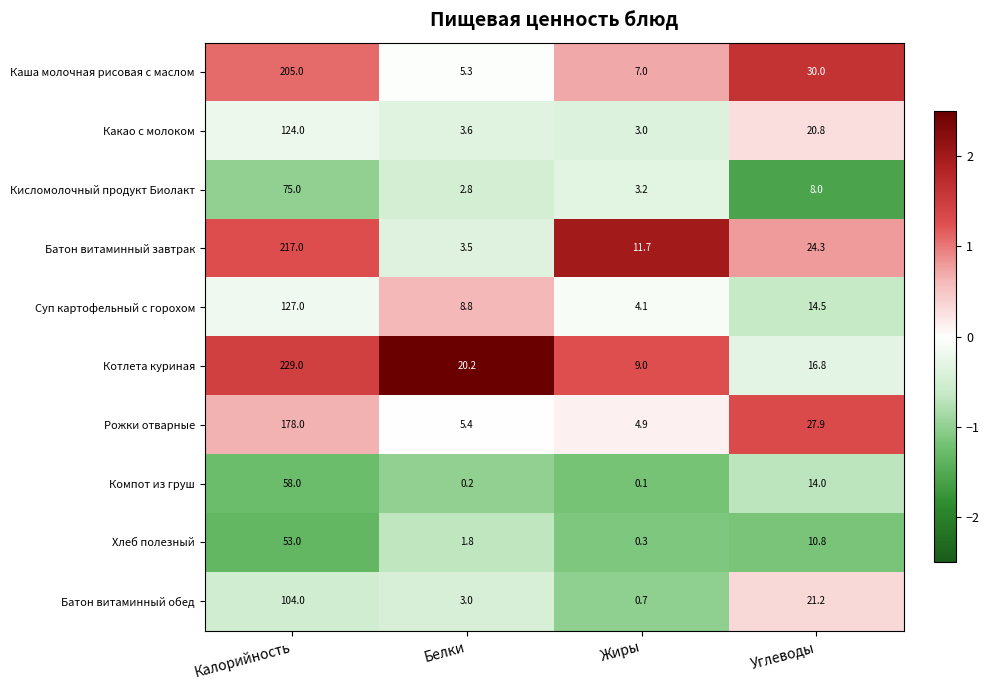

How many values in the Кисломолочный продукт Биолакт series are below 8?

2